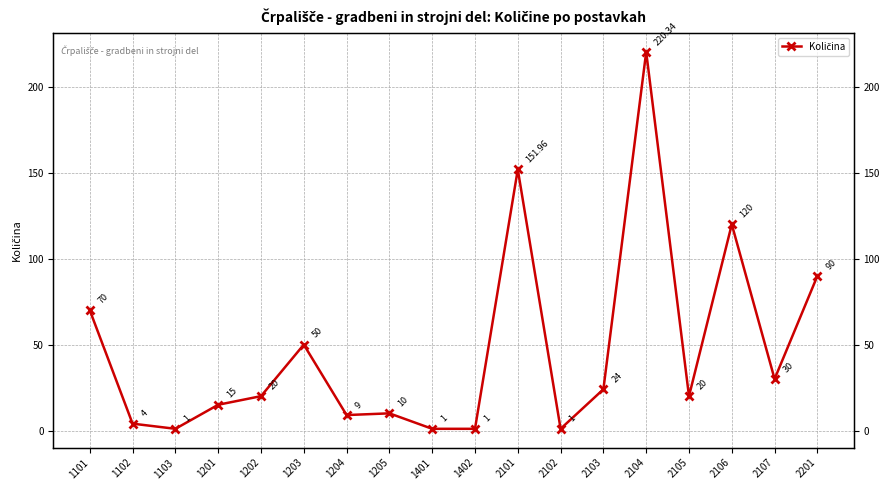

How many data points does each series have?

18